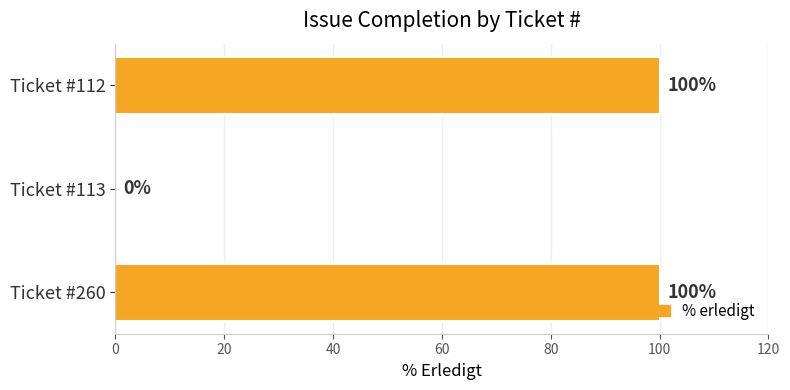

Reading top to bottom, transcribe all the data shown in this chart.

Ticket #112=100	Ticket #113=0	Ticket #260=100